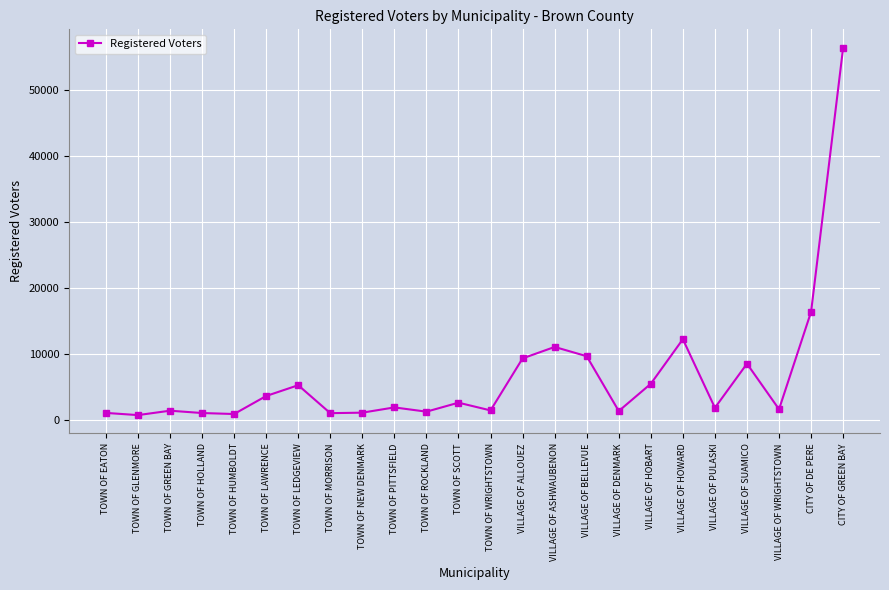

Where does the data first go above 1909?

TOWN OF LAWRENCE